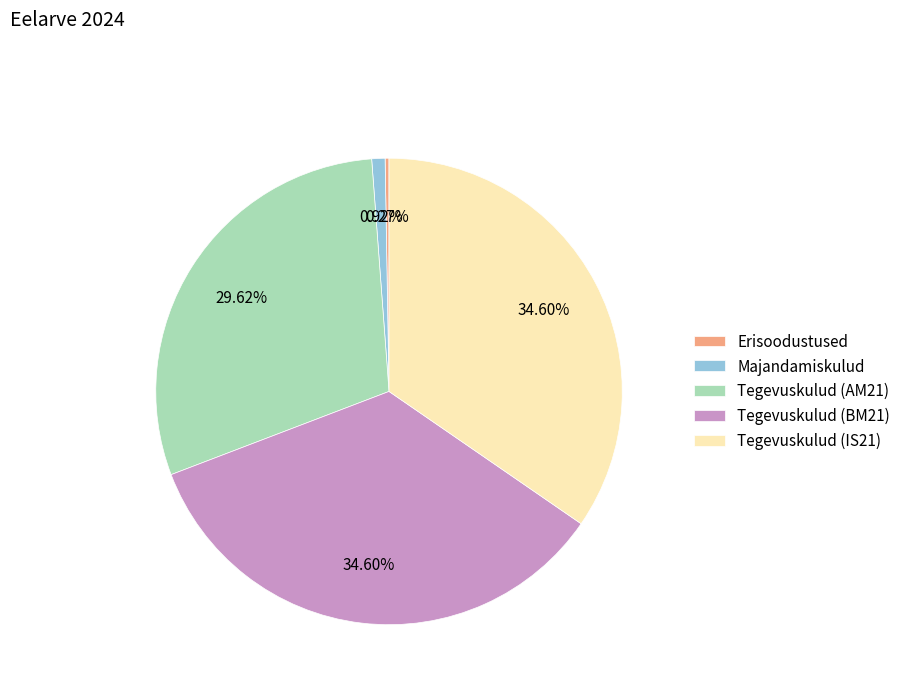

Is there a majority slice in this chart?

No